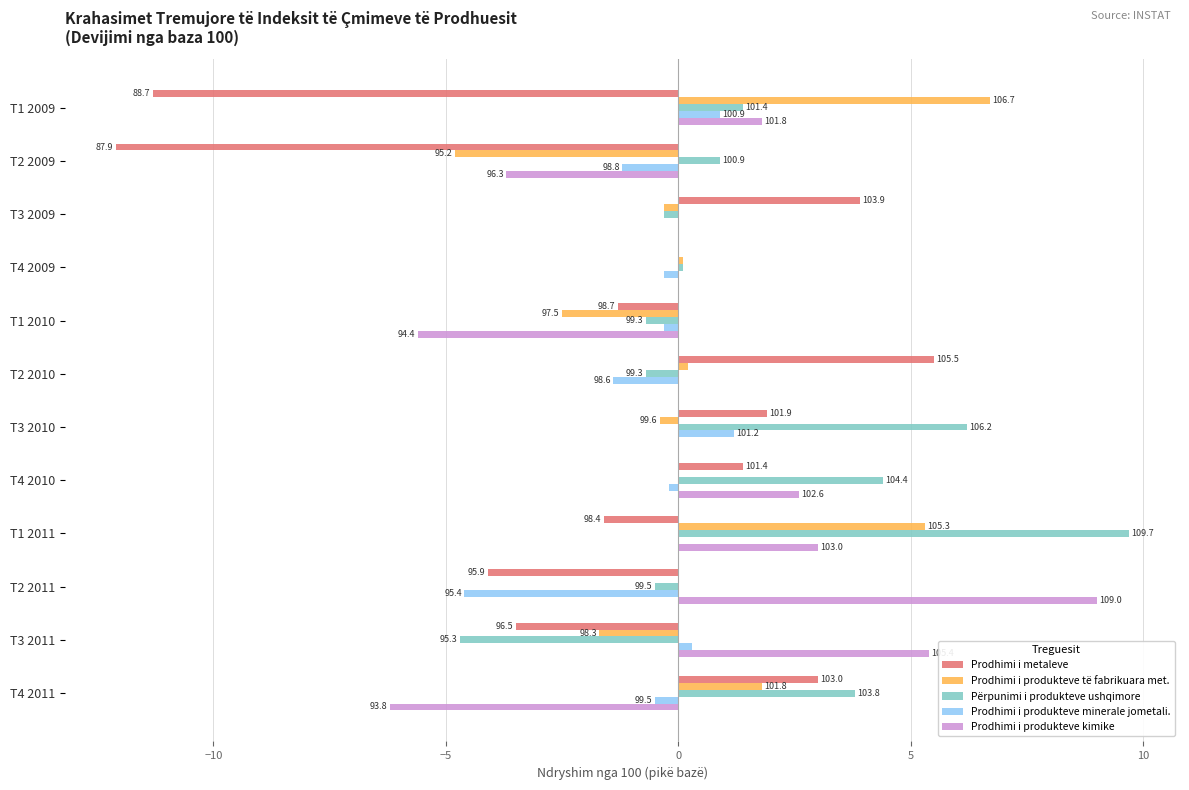

What is the value of the Prodhimi i produkteve kimike bar at the 12th from the left?

-6.2